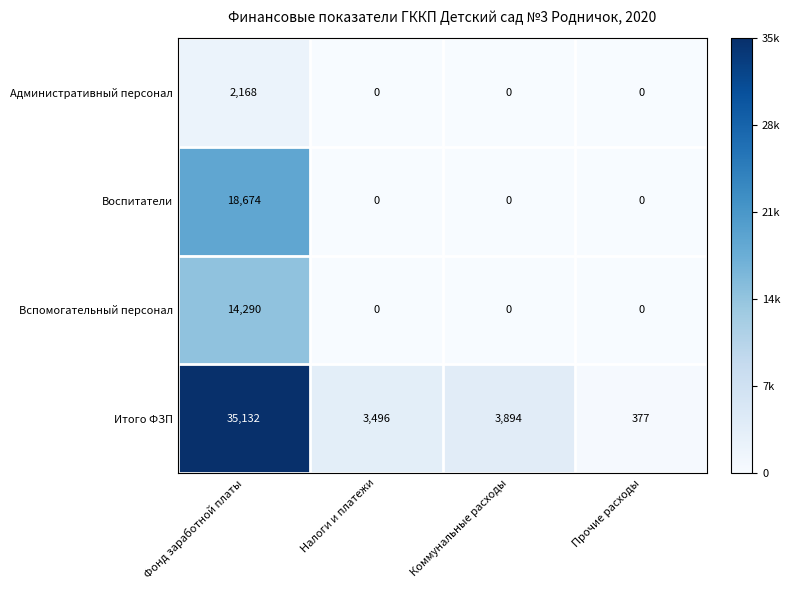

Count the number of categories in the chart.

4